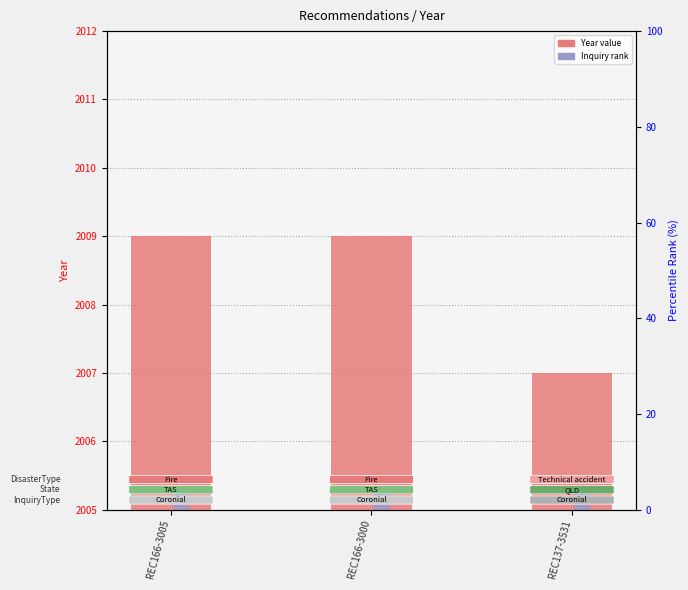

What is the difference between the maximum and minimum values in the Year series?

2.0